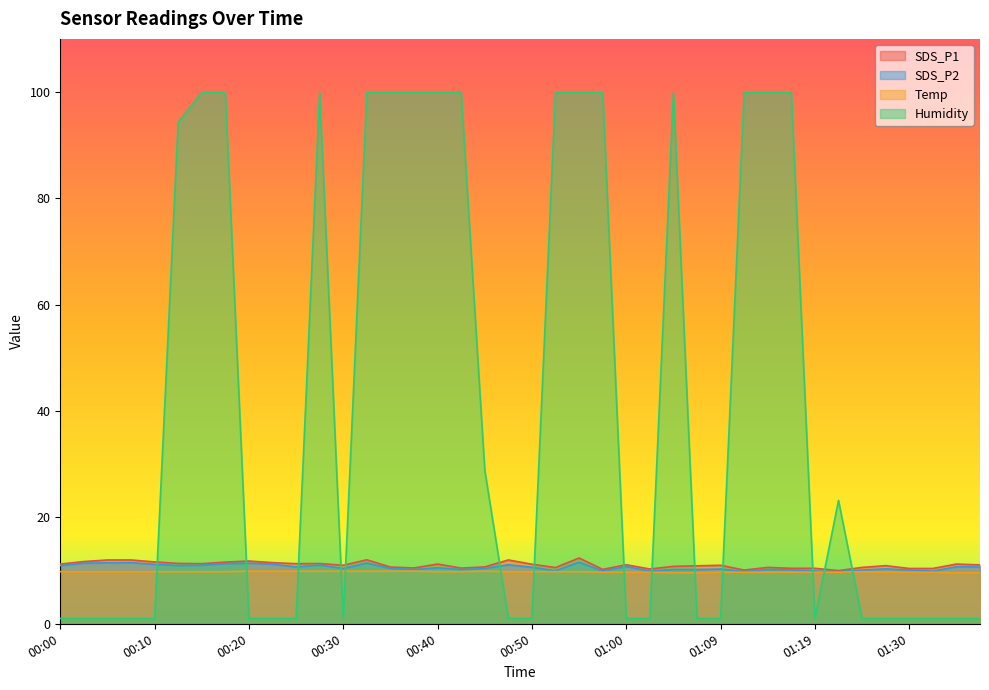

Which series changed the most between 00:37 and 00:50?

Humidity